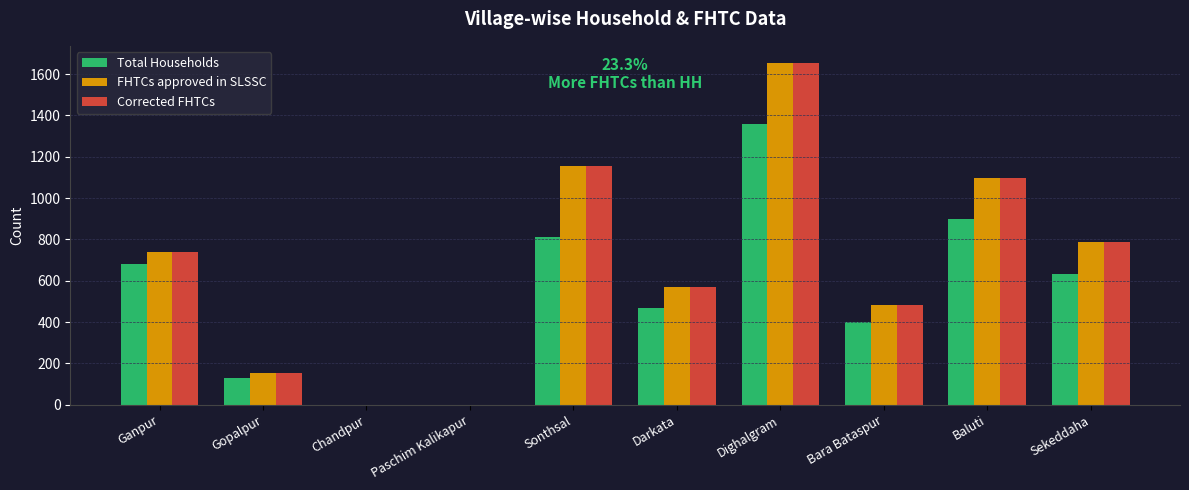

At which category is the sum across all series the highest?

Dighalgram